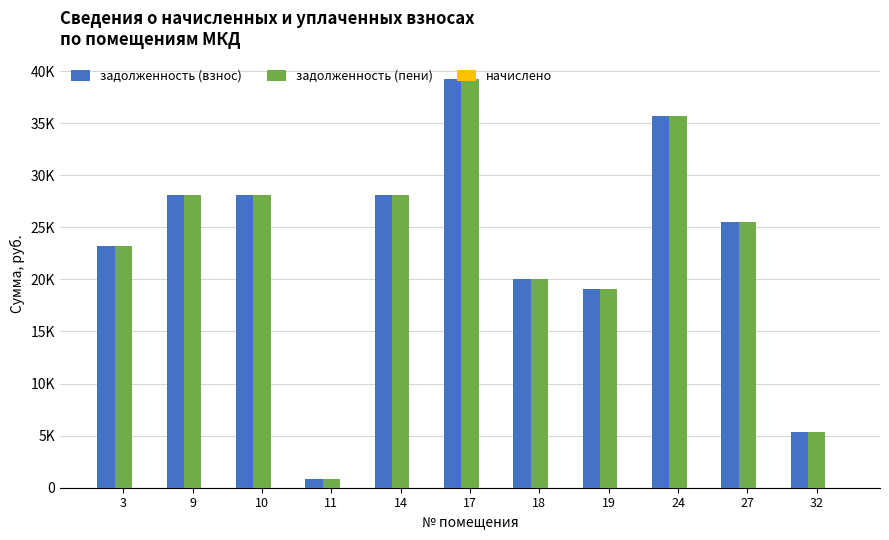

Between 24 and 19, which is larger?

24